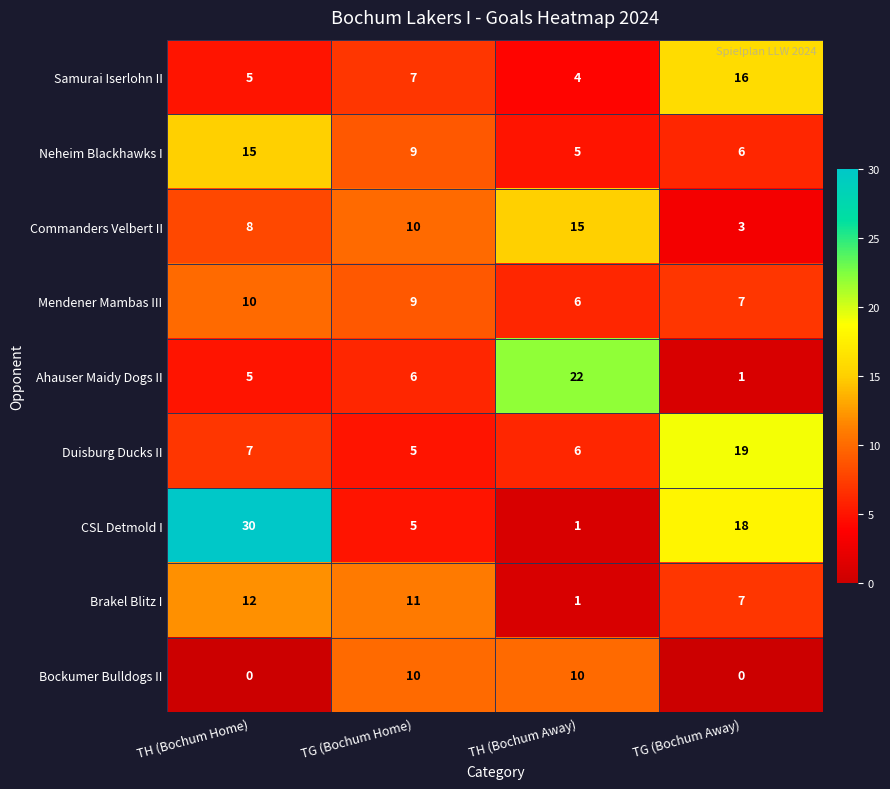

What is the sum of all CSL Detmold I values?

54